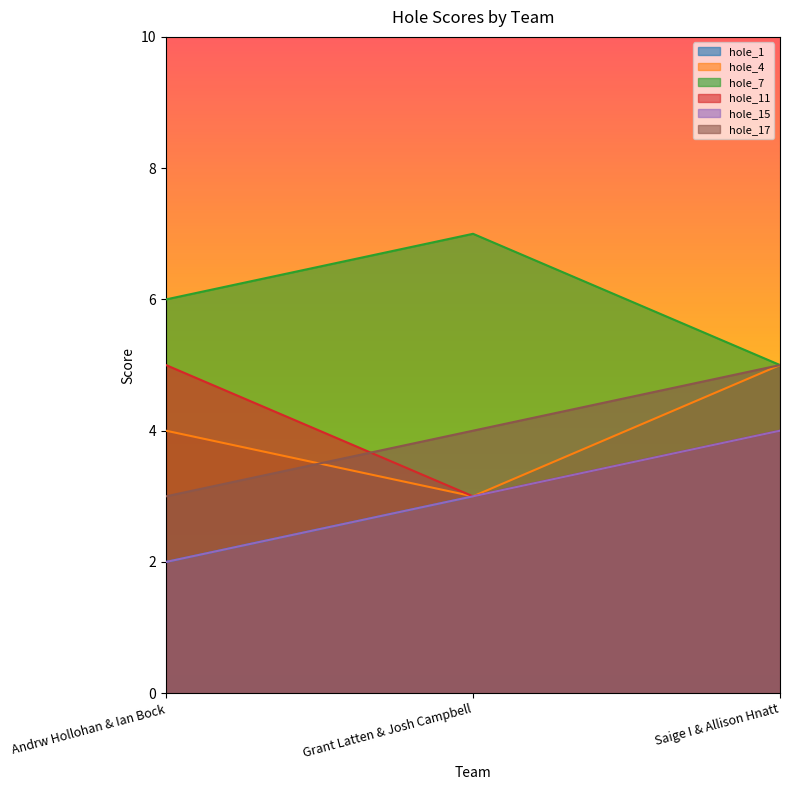

At which label is hole_11 closest to 4?

Saige I & Allison Hnatt